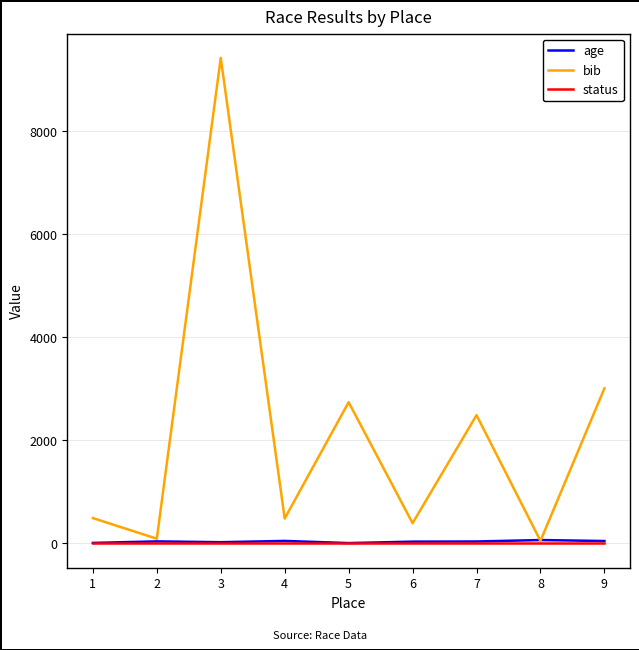

At which category is the sum across all series the highest?

3